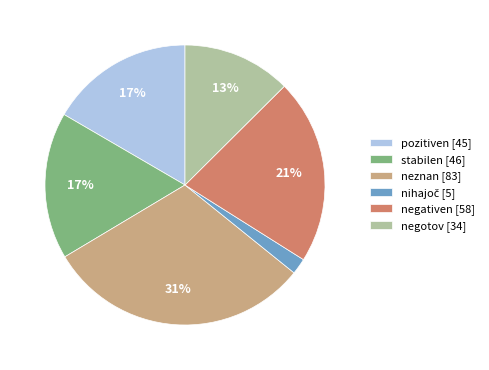

What percentage is the neznan slice, to the nearest percent?

31%